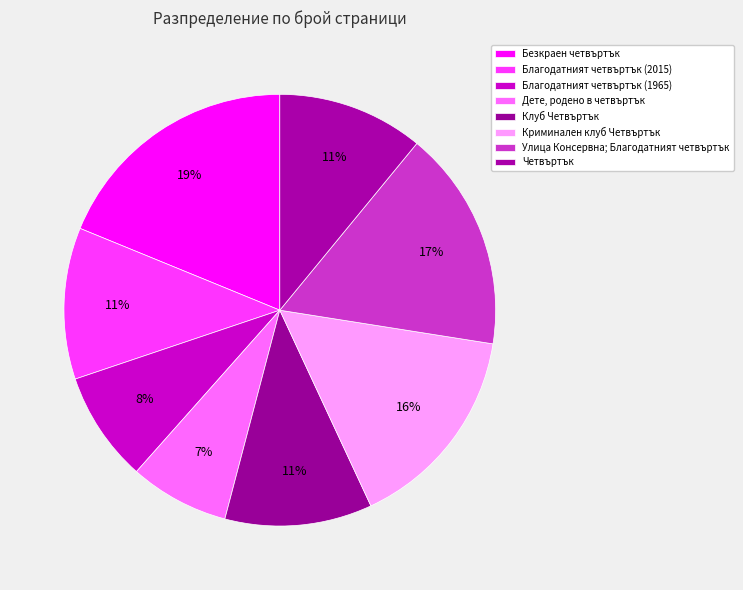

Does any single category account for the majority?

No